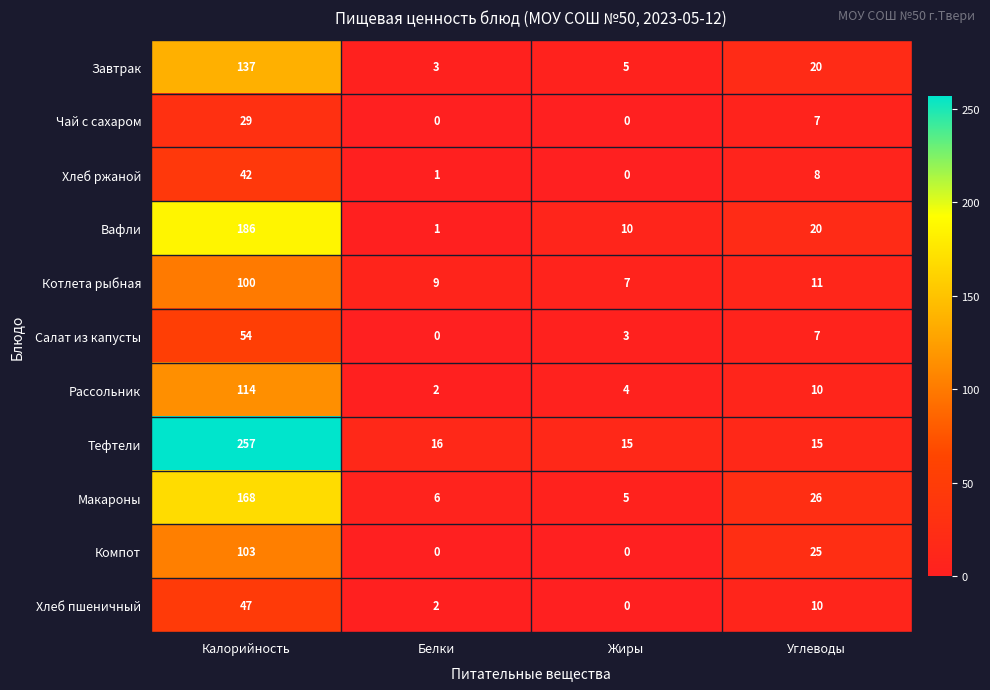

Which series has the largest total across all categories?

Тефтели